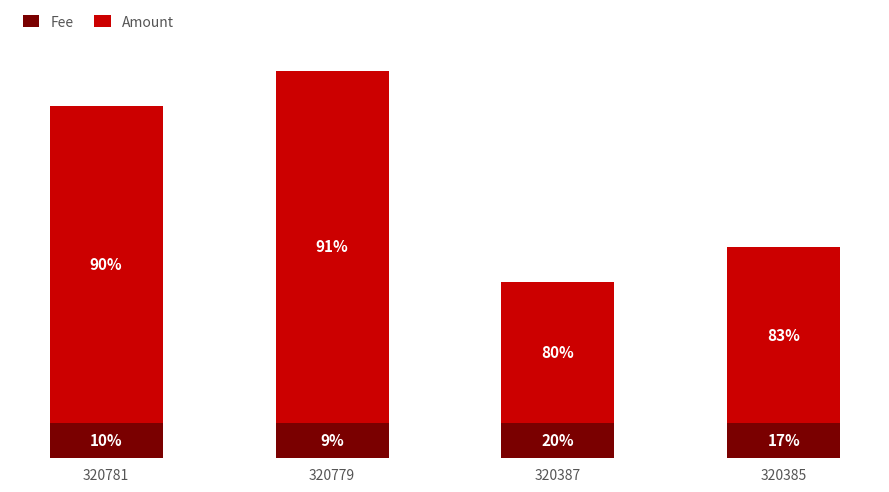

What are all the series names shown in the legend?

Fee, Amount